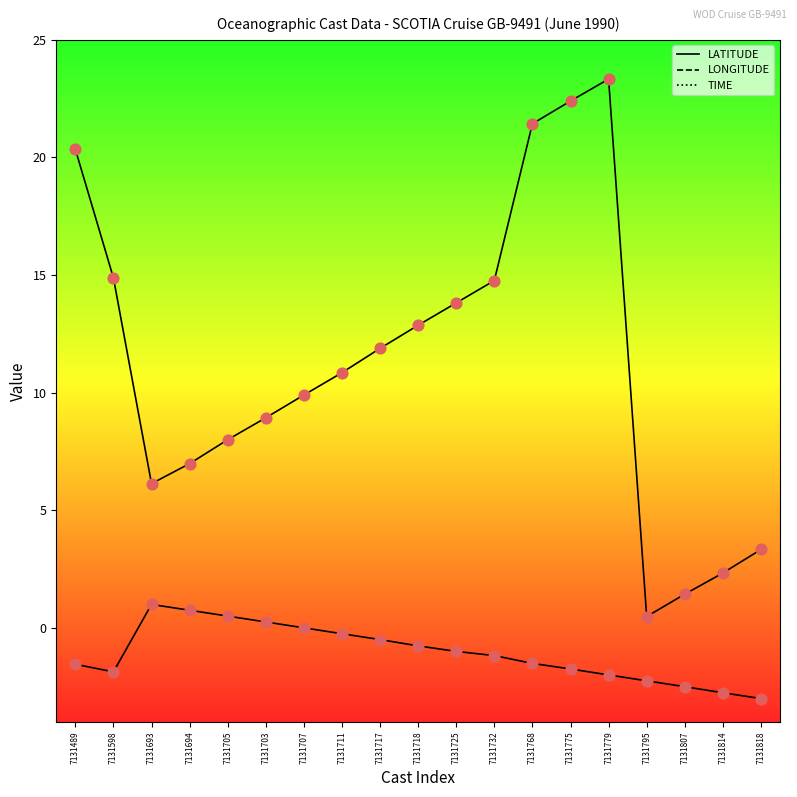

Which series reaches the minimum Y coordinate?

LONGITUDE